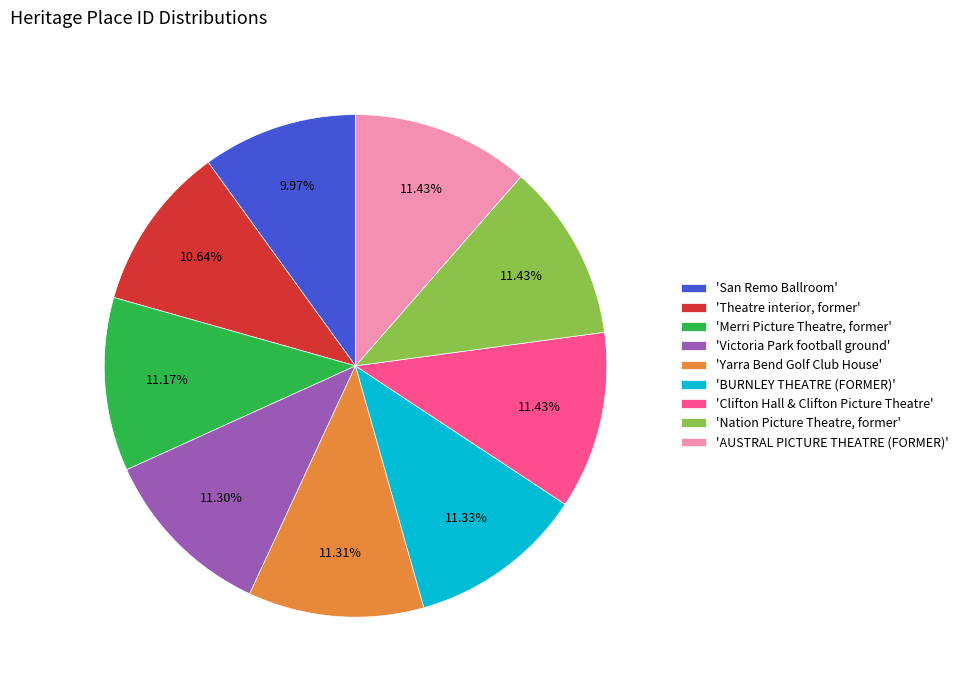

Do 'Theatre interior, former' and 'Merri Picture Theatre, former' together represent more than half of the pie?

No